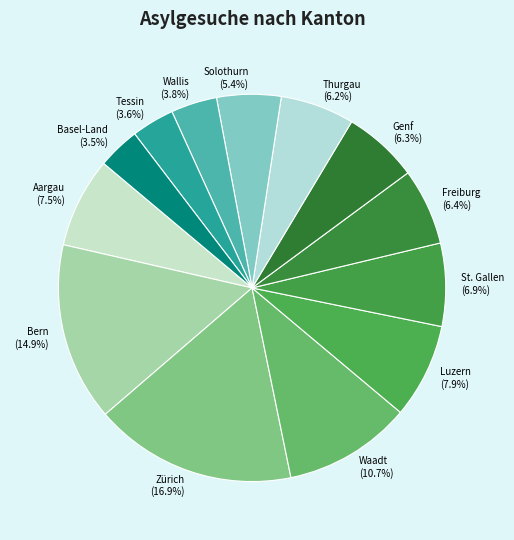

To the nearest percent, what percentage of the pie is Zürich?

17%